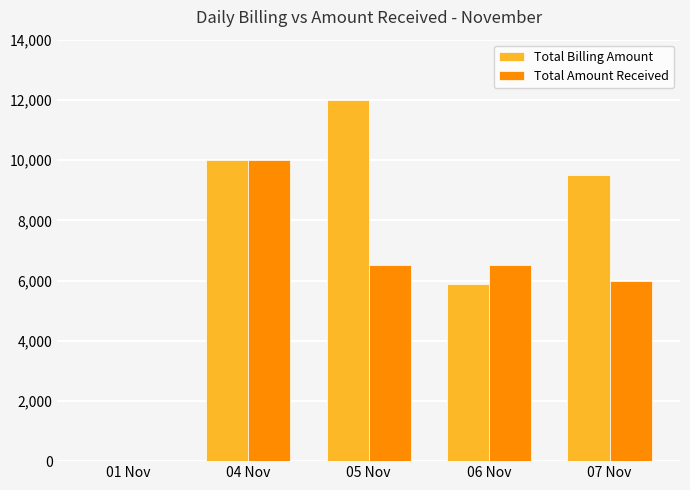

The value of Total Amount Received at 05 Nov is 8676. True or false?

False